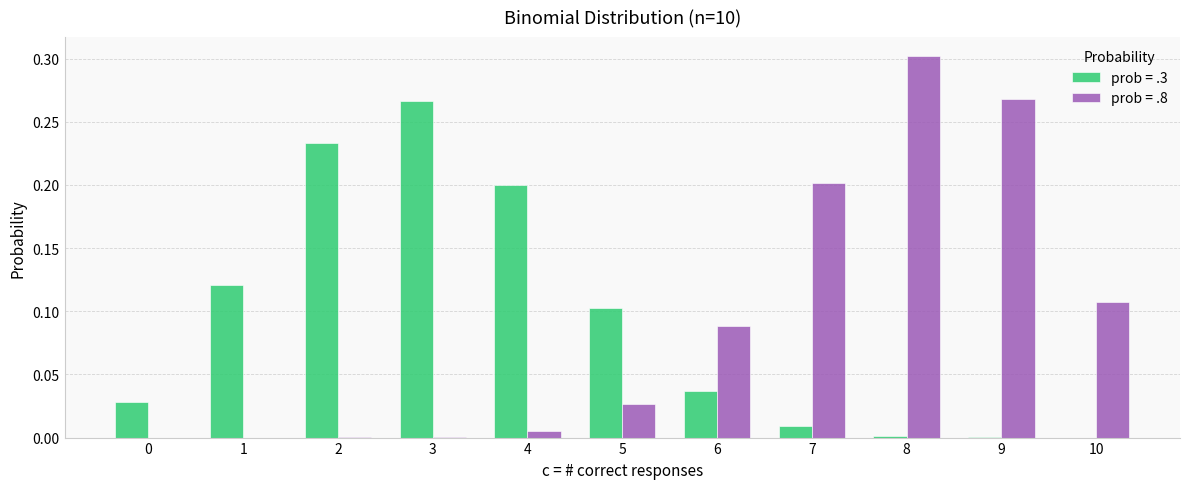

Which category has the highest value across all series?

8